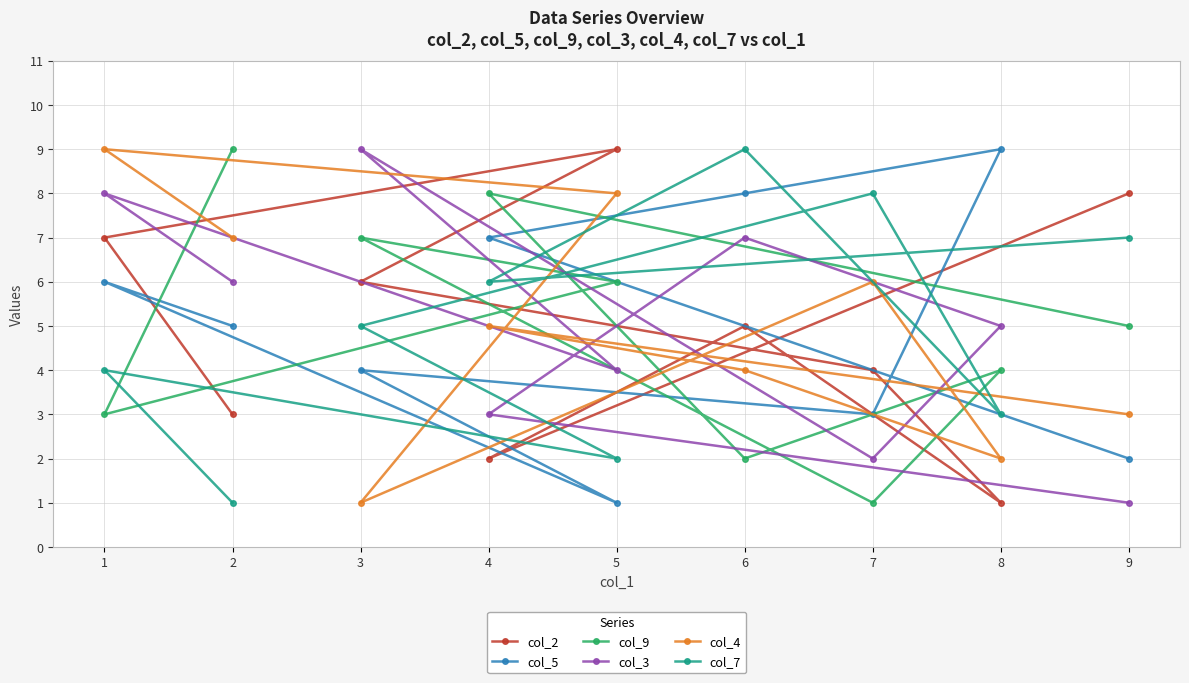

At which label is col_7 closest to 5?

3